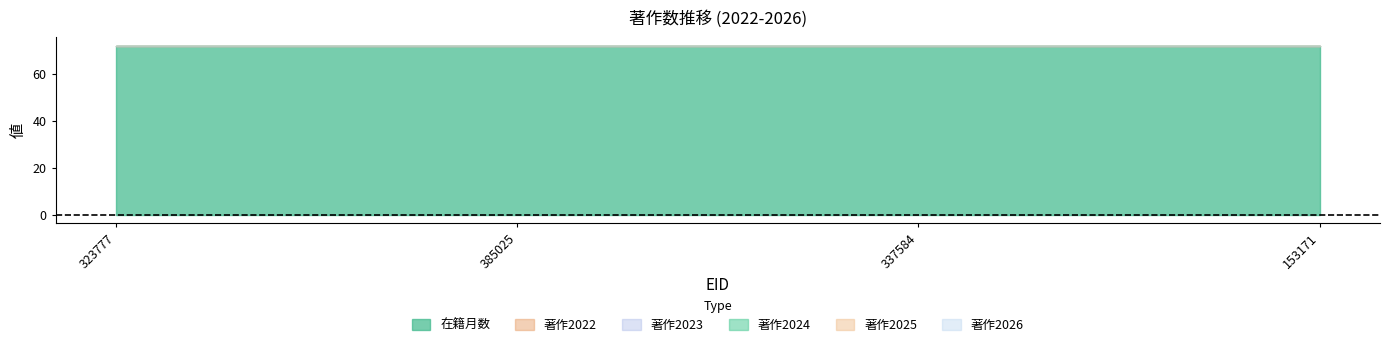

What is the maximum value shown in the chart?

72